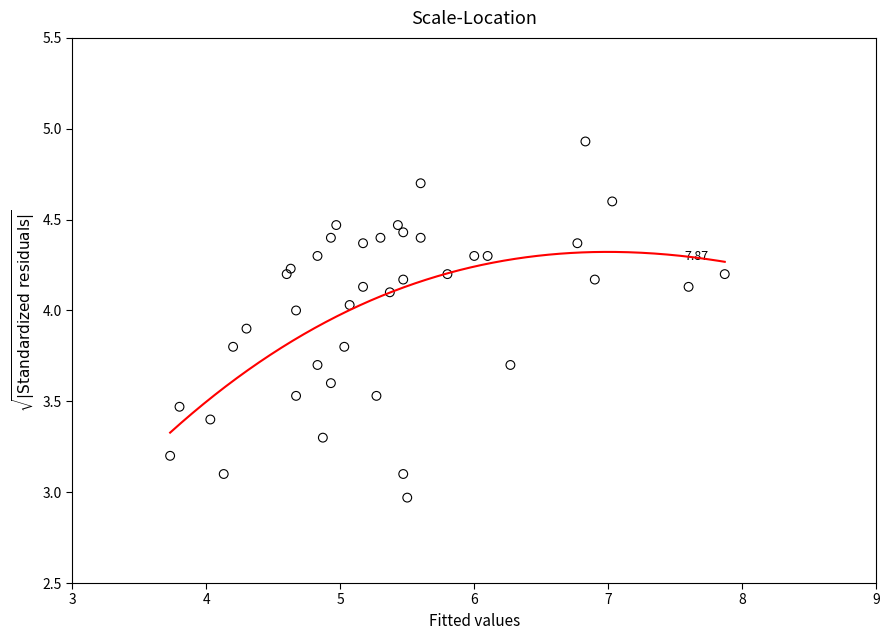

What is the range of Y values (max minus min)?

2.0